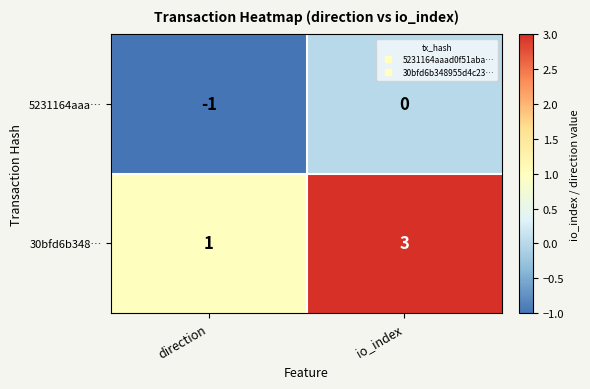

Rank the series by their maximum value, from highest to lowest.

30bfd6b348…, 5231164aaa…